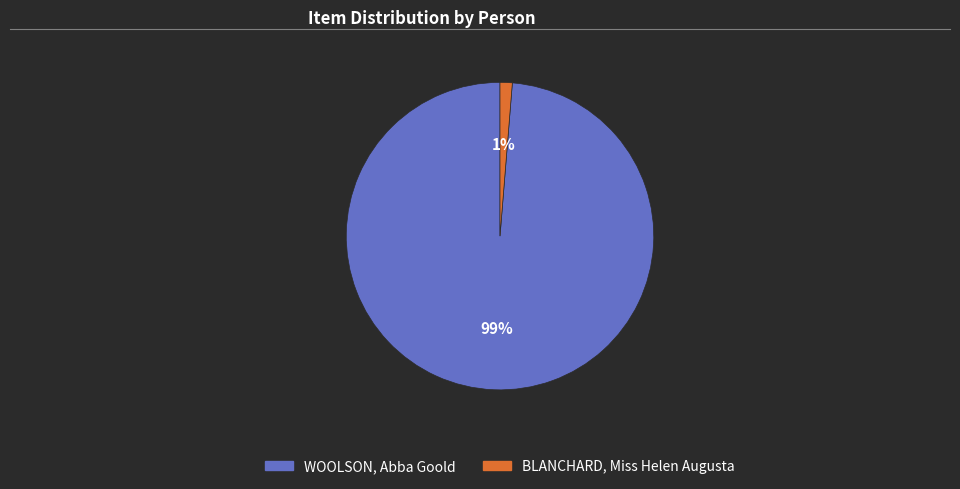

To the nearest percent, what percentage of the pie is BLANCHARD, Miss Helen Augusta?

1%